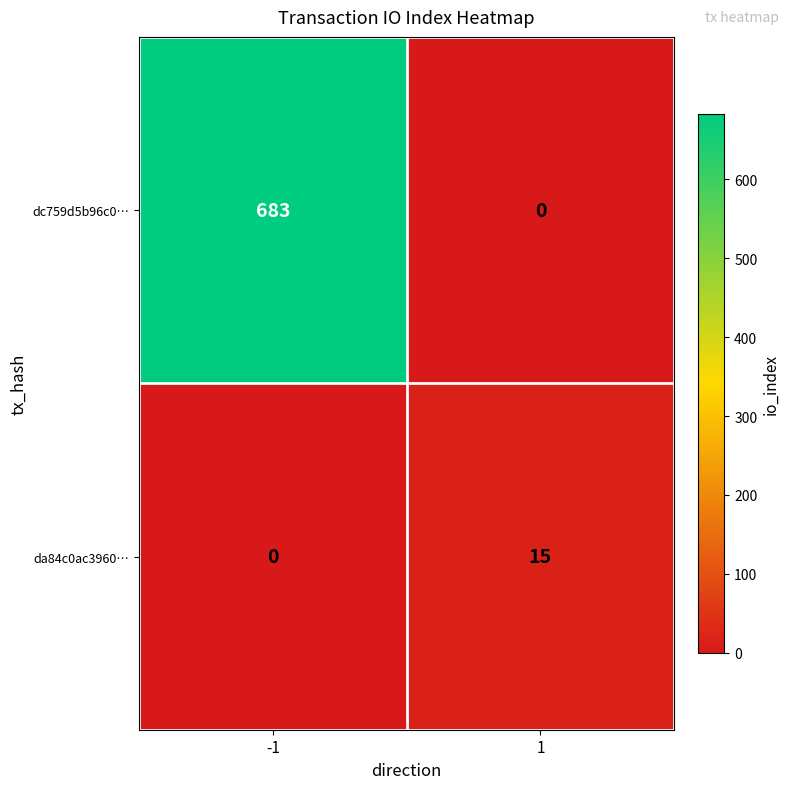

What is the difference between the highest and lowest values at 1?

15